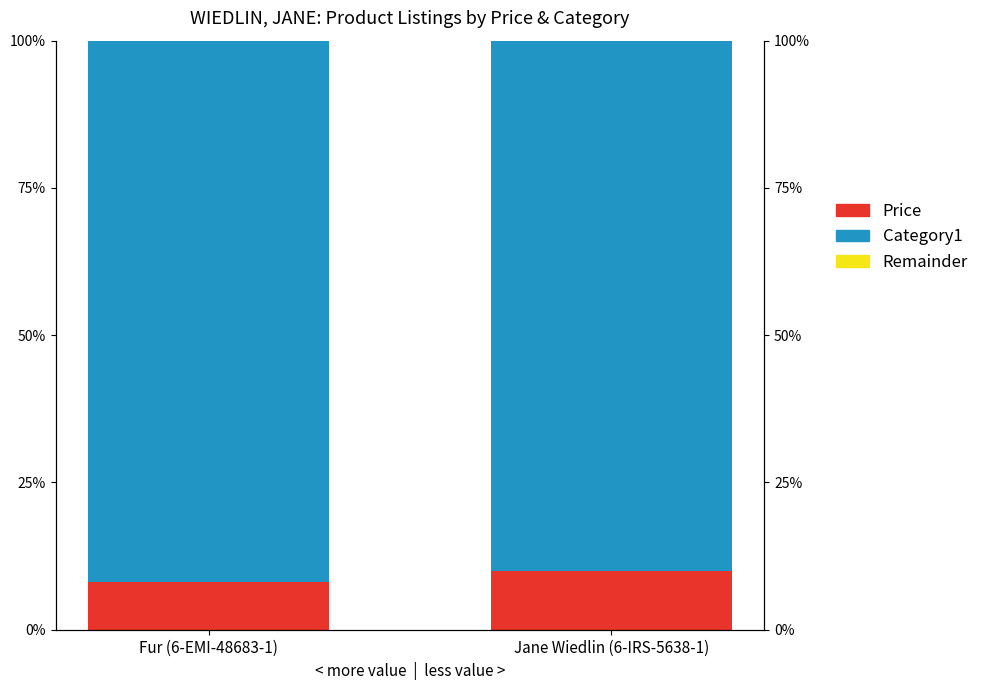

What is the label of the 1st bar from the left?

Fur (6-EMI-48683-1)